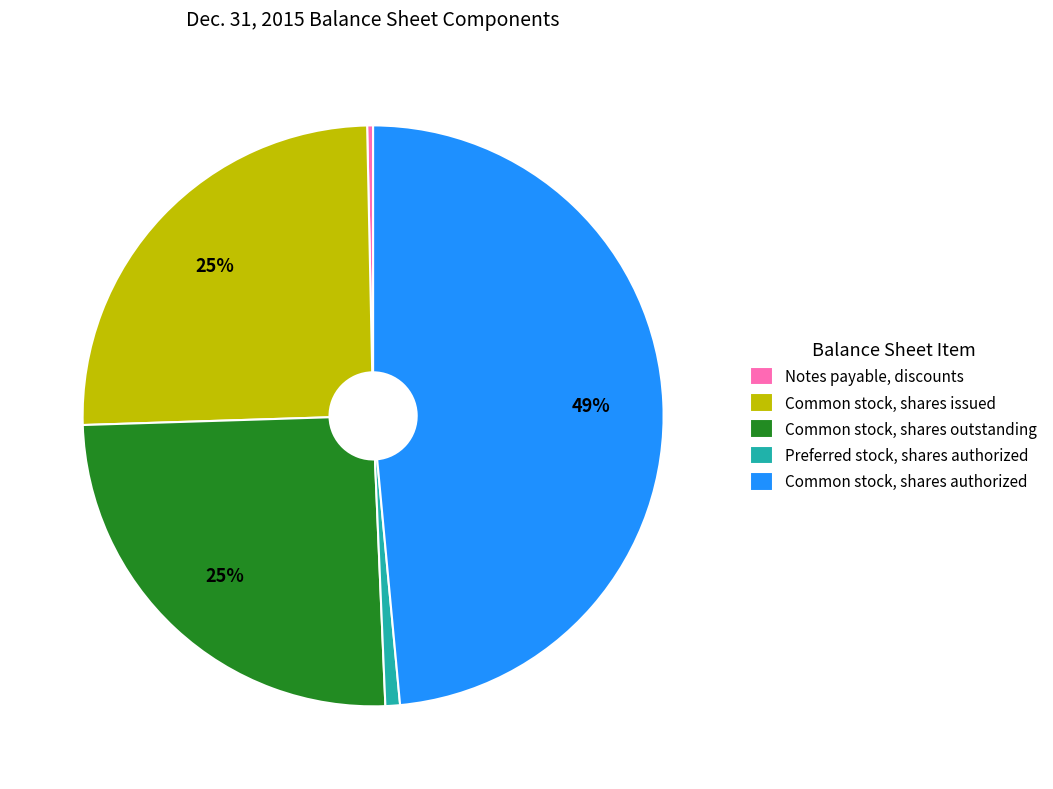

What is the ratio of the value at Common stock, shares outstanding to the value at Notes payable, discounts?

76.5